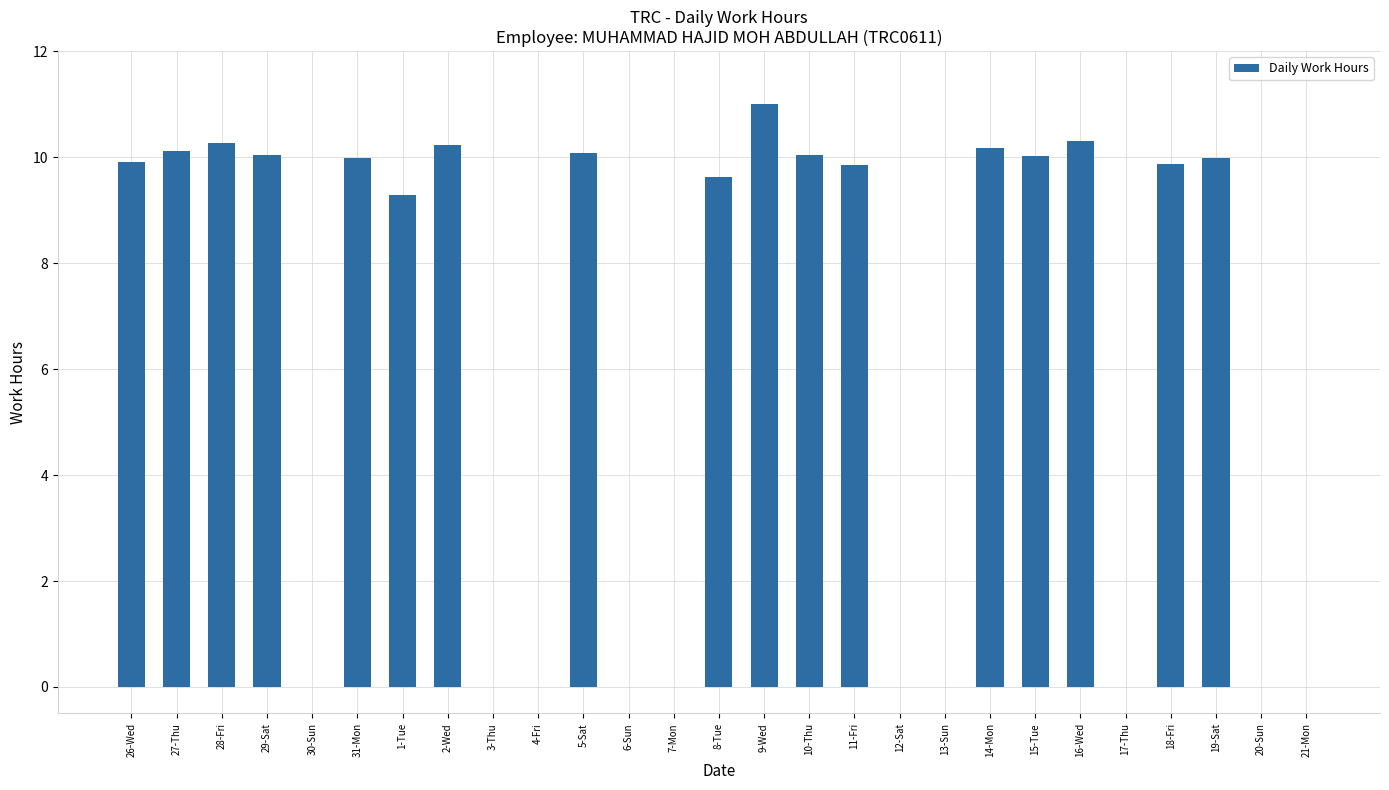

Does the chart contain stacked bars?

No